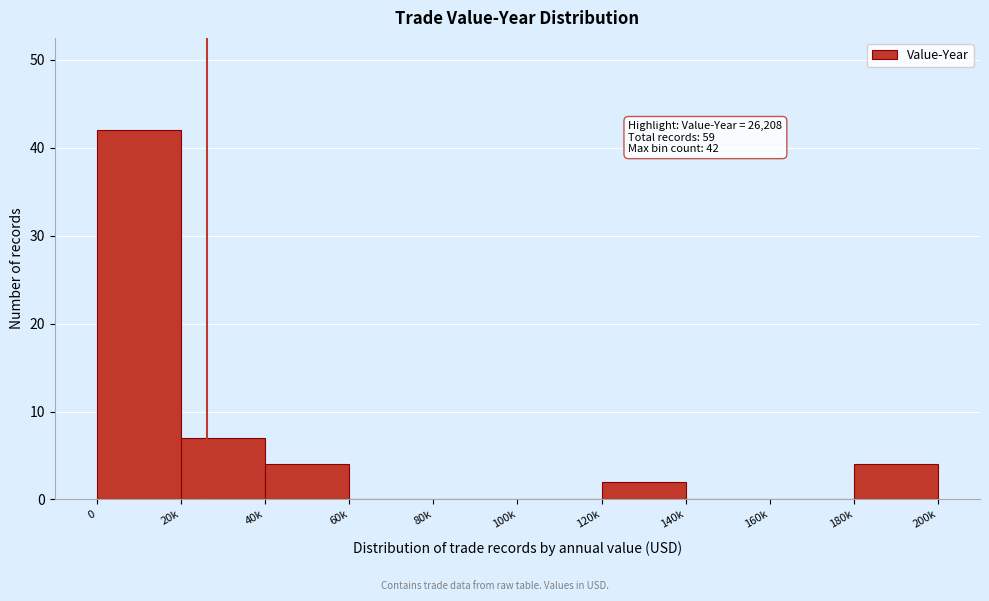

Reading right to left, list all the values displayed in this chart.

180k=4	160k=0	140k=0	120k=2	100k=0	80k=0	60k=0	40k=4	20k=7	0=42